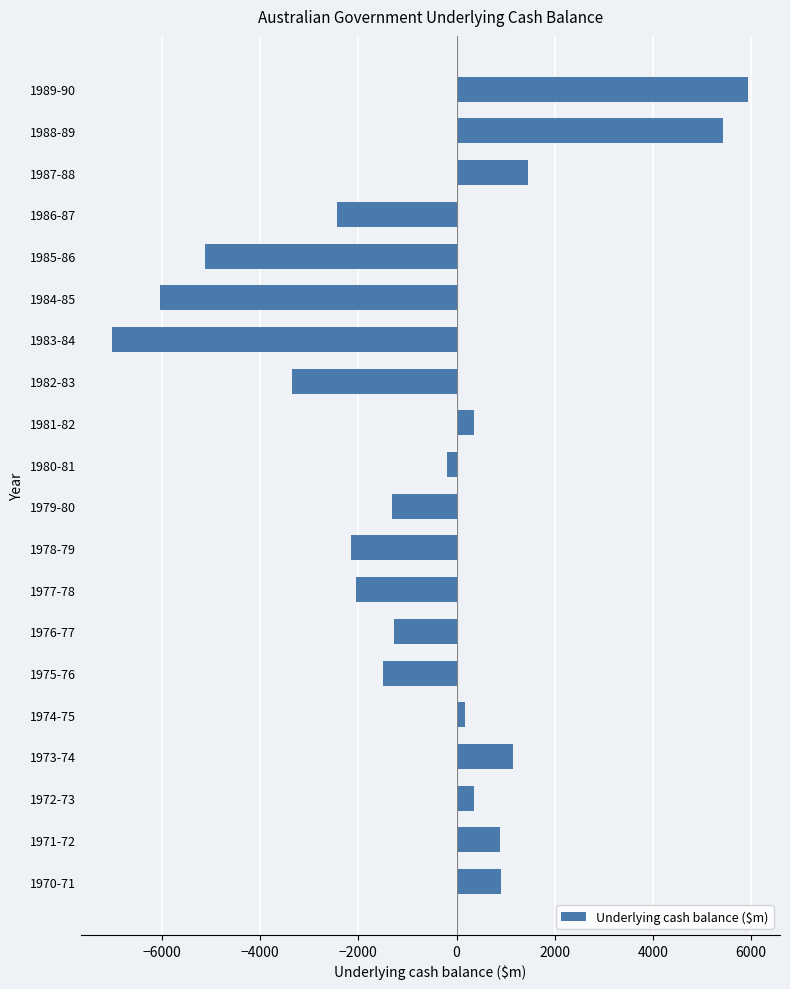

Where is the data nearest to the value -533?

1980-81